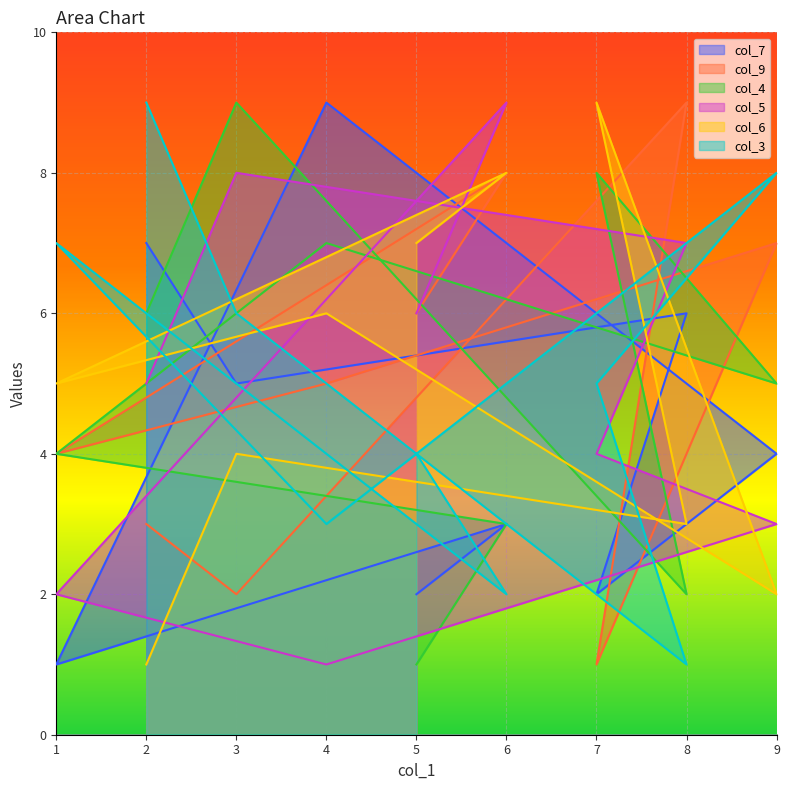

What is the total value across all series at 1?

23